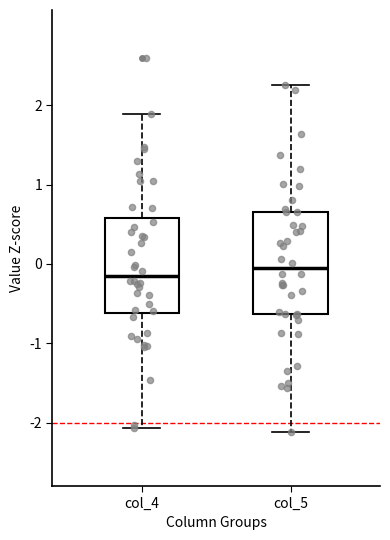

Reading left to right, transcribe this box plot: for each box, give where its median line is, the range the box spans, and where its two whiskers end, as read against the y-axis. The values are not printed on the chart, so give them approximately, as read against the axis.

col_4: median -0.2, box -0.6 to 0.6, whiskers -2.1 to 1.9
col_5: median -0.1, box -0.6 to 0.7, whiskers -2.1 to 2.2